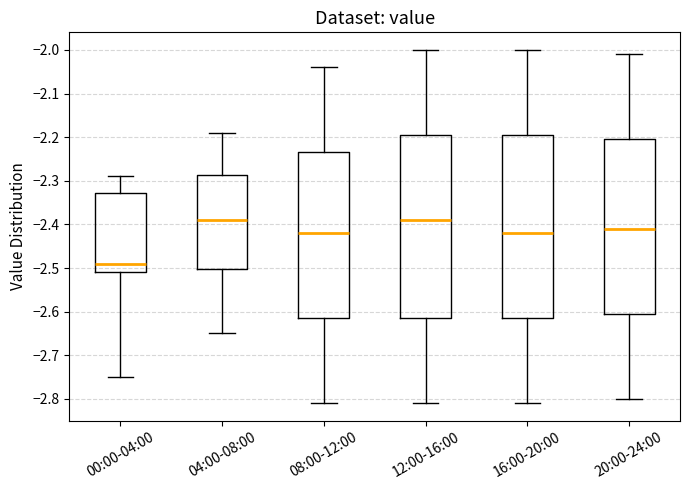

Reading left to right, transcribe this box plot: for each box, give where its median line is, the range the box spans, and where its two whiskers end, as read against the y-axis. The values are not printed on the chart, so give them approximately, as read against the axis.

00:00-04:00: median -2.49, box -2.51 to -2.33, whiskers -2.75 to -2.29
04:00-08:00: median -2.39, box -2.50 to -2.29, whiskers -2.65 to -2.19
08:00-12:00: median -2.42, box -2.61 to -2.23, whiskers -2.81 to -2.04
12:00-16:00: median -2.39, box -2.61 to -2.19, whiskers -2.81 to -2.00
16:00-20:00: median -2.42, box -2.61 to -2.19, whiskers -2.81 to -2.00
20:00-24:00: median -2.41, box -2.60 to -2.20, whiskers -2.80 to -2.01